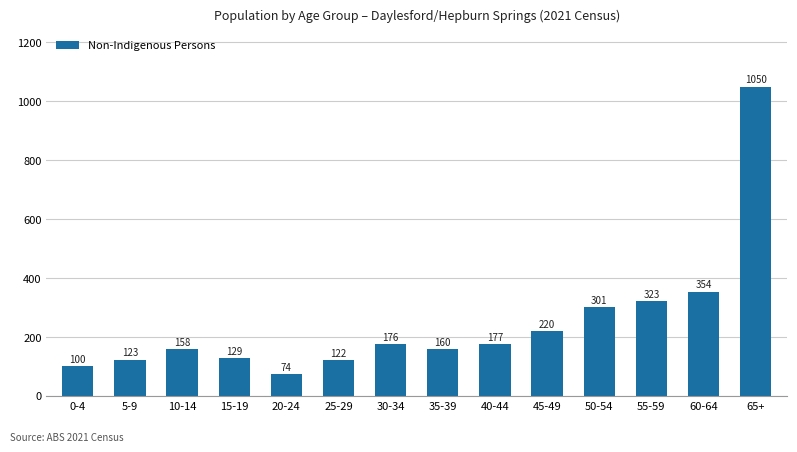

Which has a higher value, 30-34 or 45-49?

45-49